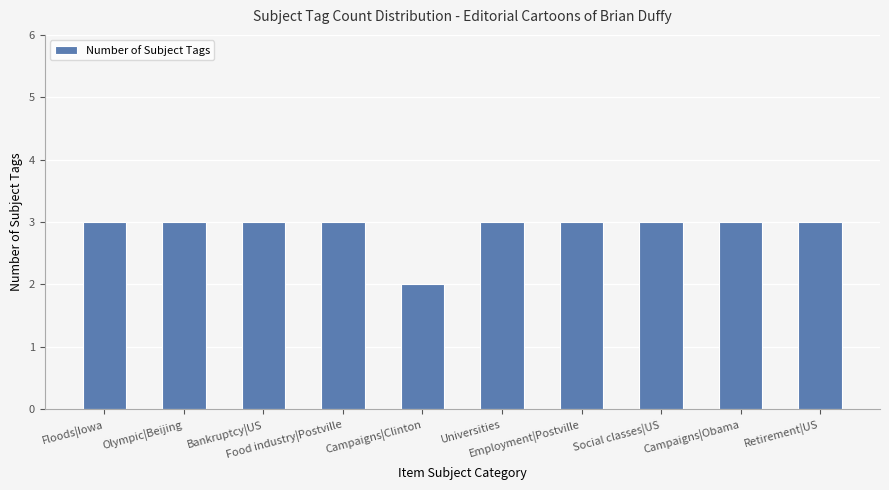

What is the sum of all values?

29